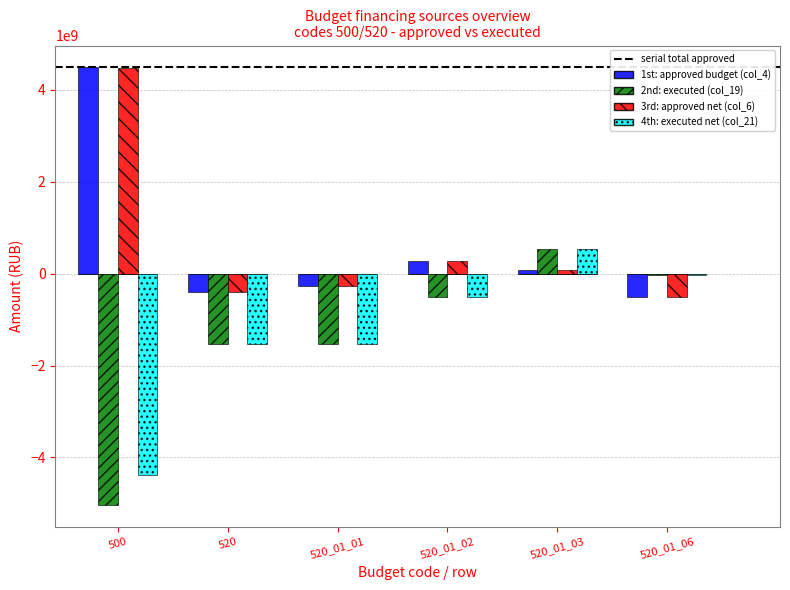

How many positive values does the 1st: approved budget (col_4) series have?

3